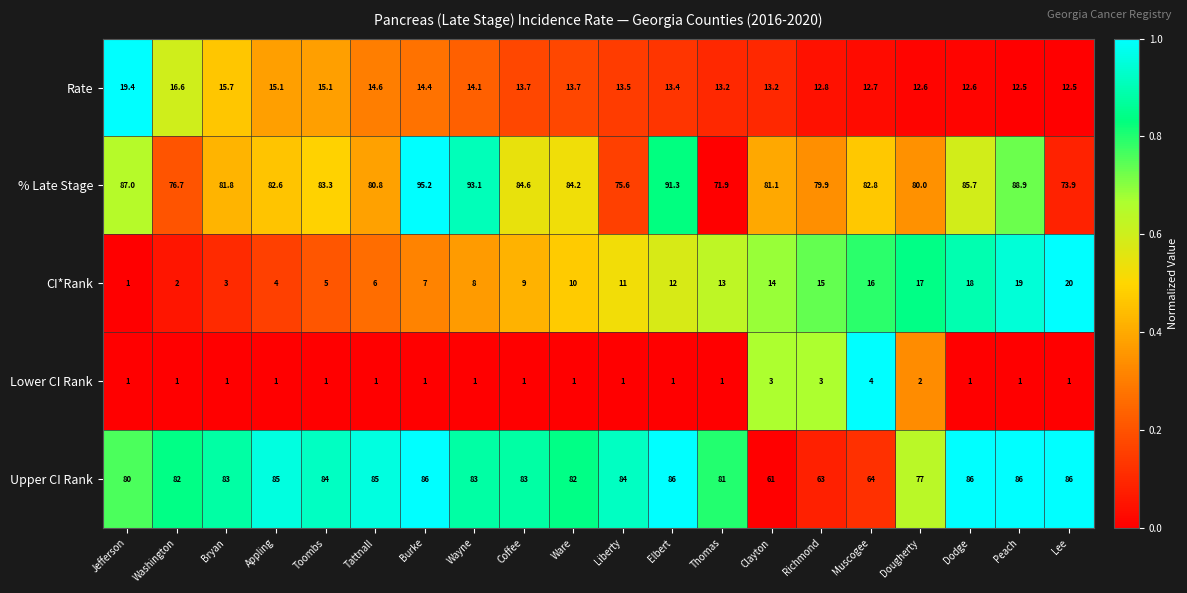

Is it true that CI*Rank equals 3.3 at Washington?

False